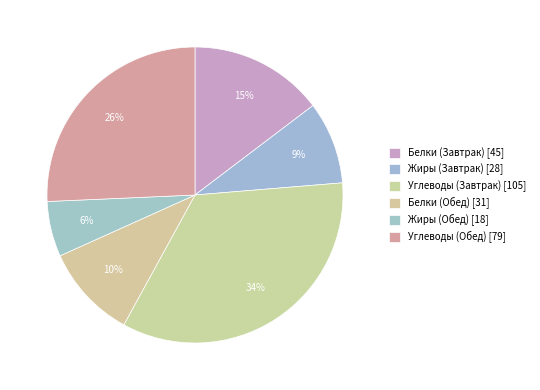

How many segments does this pie chart have?

6